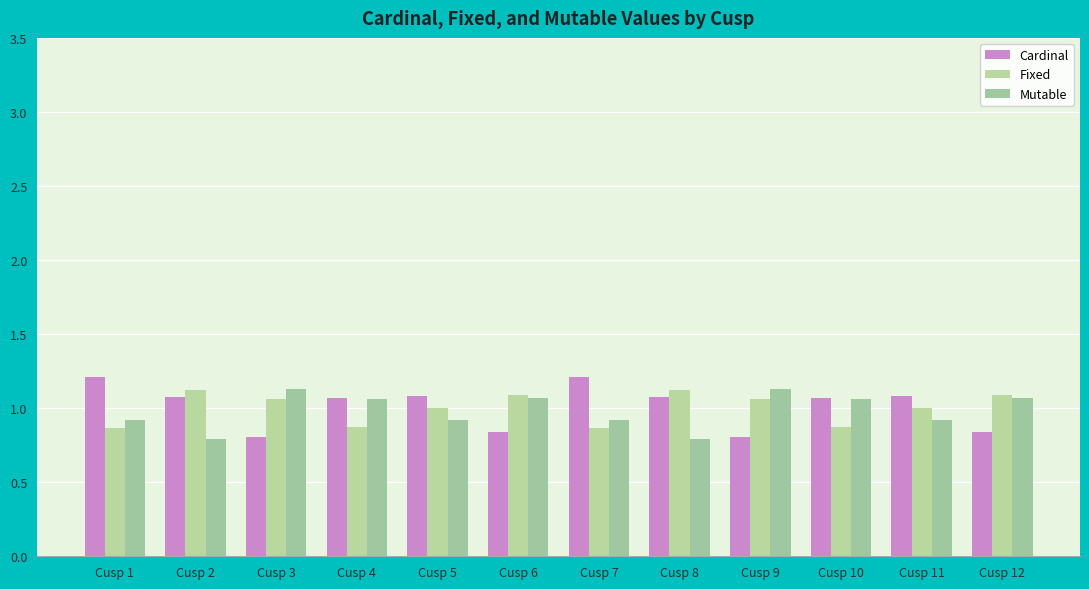

What is the sum of all Fixed values?

12.0